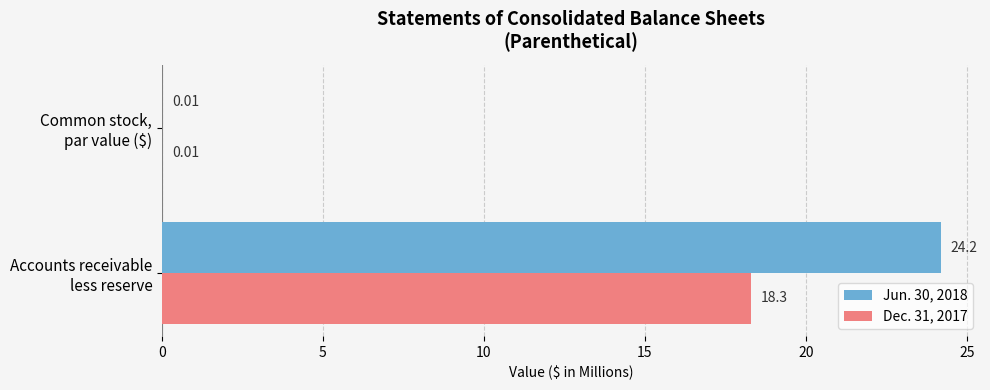

What is the sum of all Jun. 30, 2018 values?

24.2